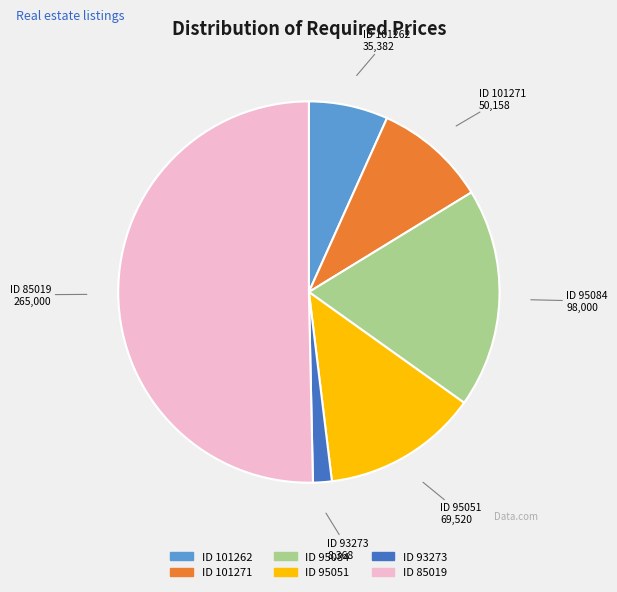

True or false: ID 95051 accounts for 24% of the total.

False